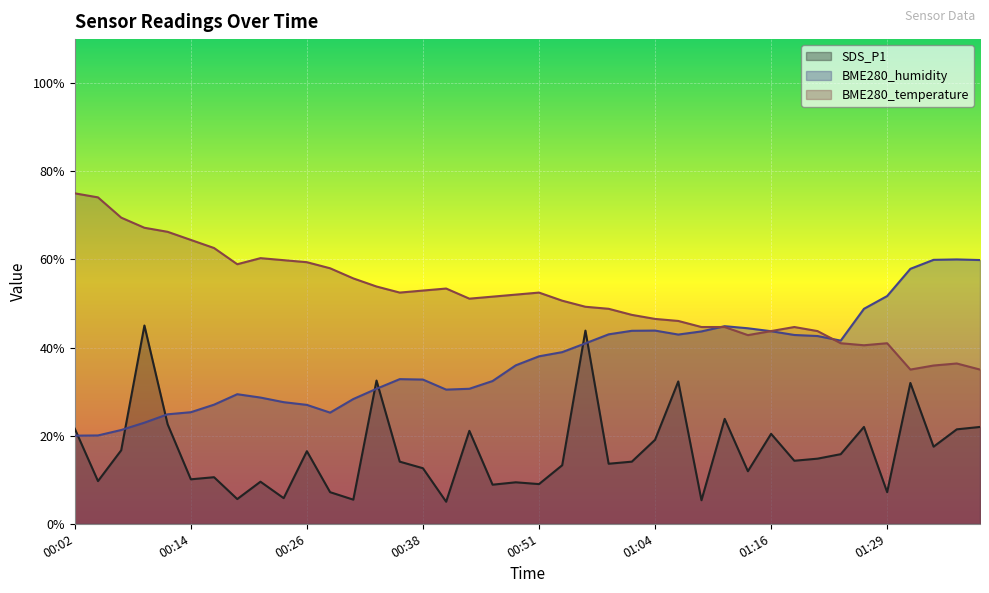

How many times do BME280_humidity and BME280_temperature cross each other?

3